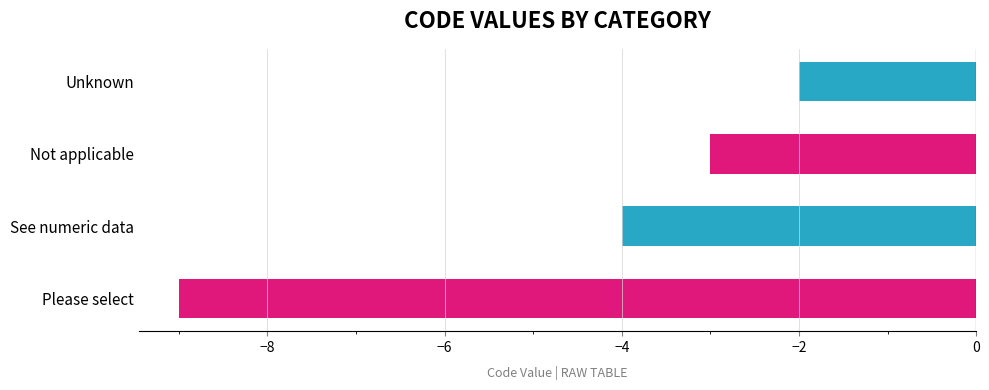

What is the sum of all values?

-18